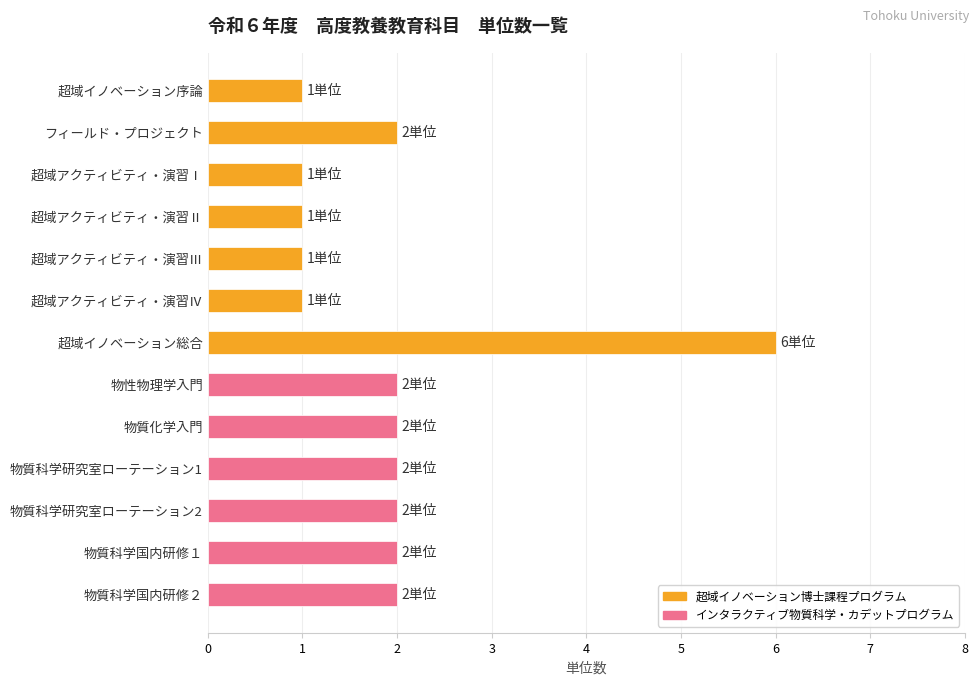

What is the difference between the maximum and minimum values?

5